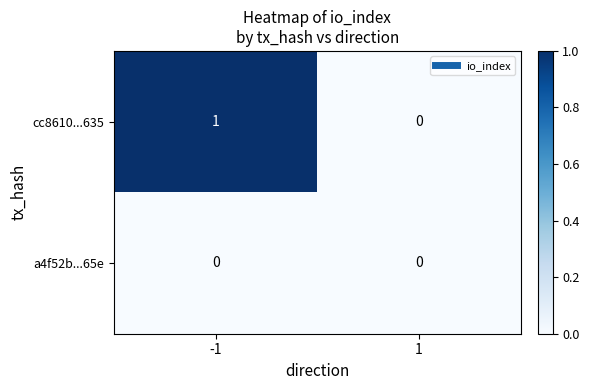

List the series in order of their peak value, lowest first.

a4f52b...65e, cc8610...635